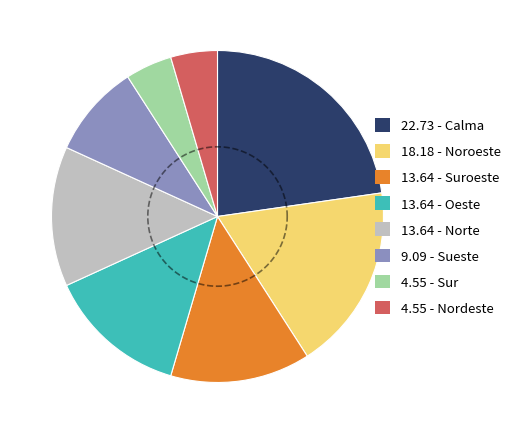

Is it true that Sur is 5% of the pie?

True